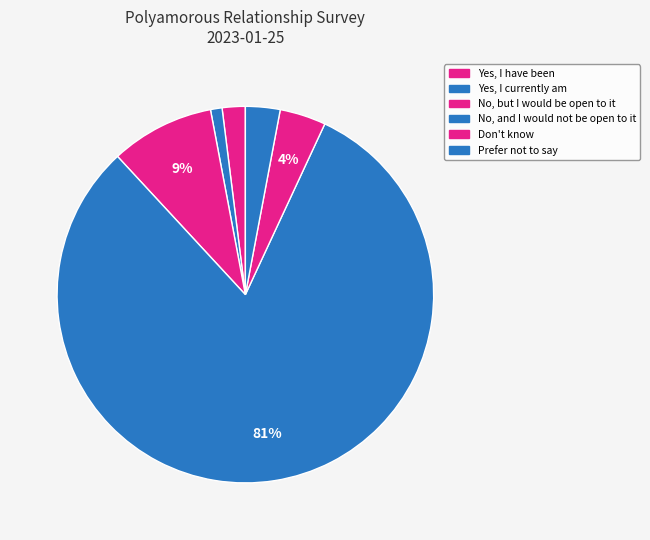

How much of the chart is everything except No, and I would not be open to it?

18.8%